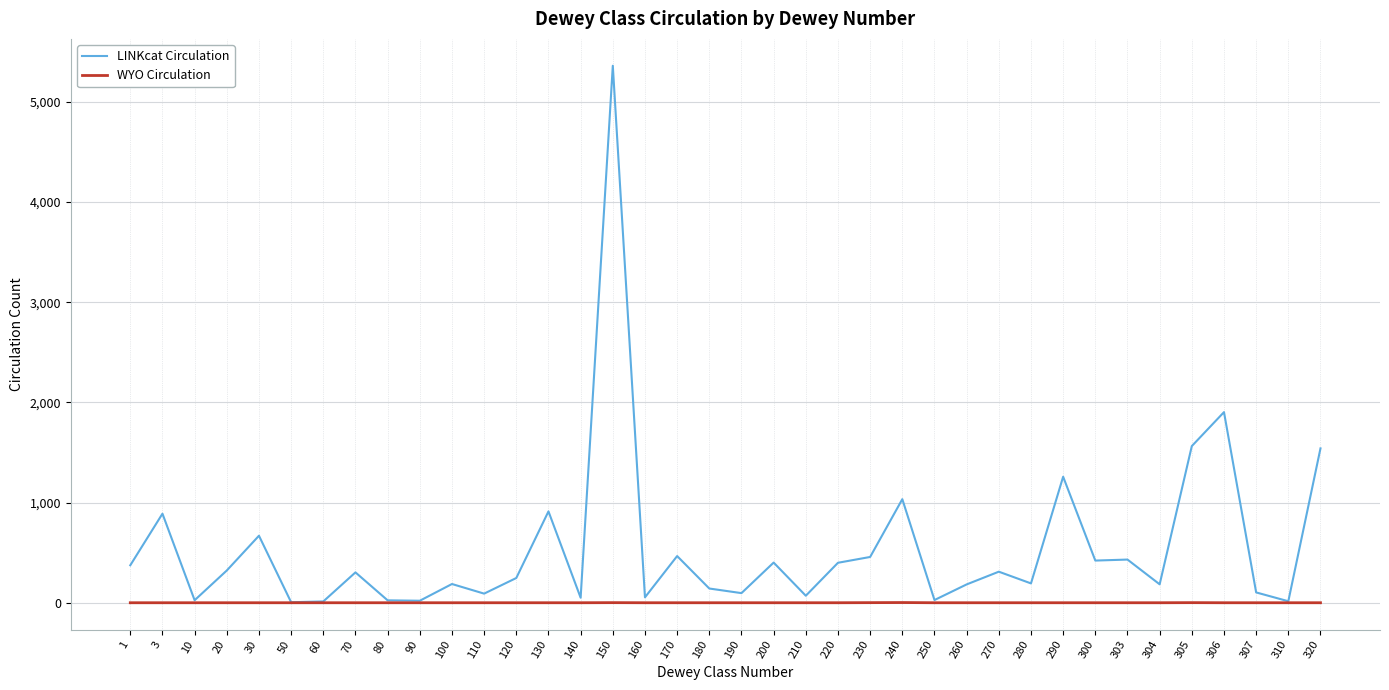

At which label does LINKcat Circulation first exceed 303?

1